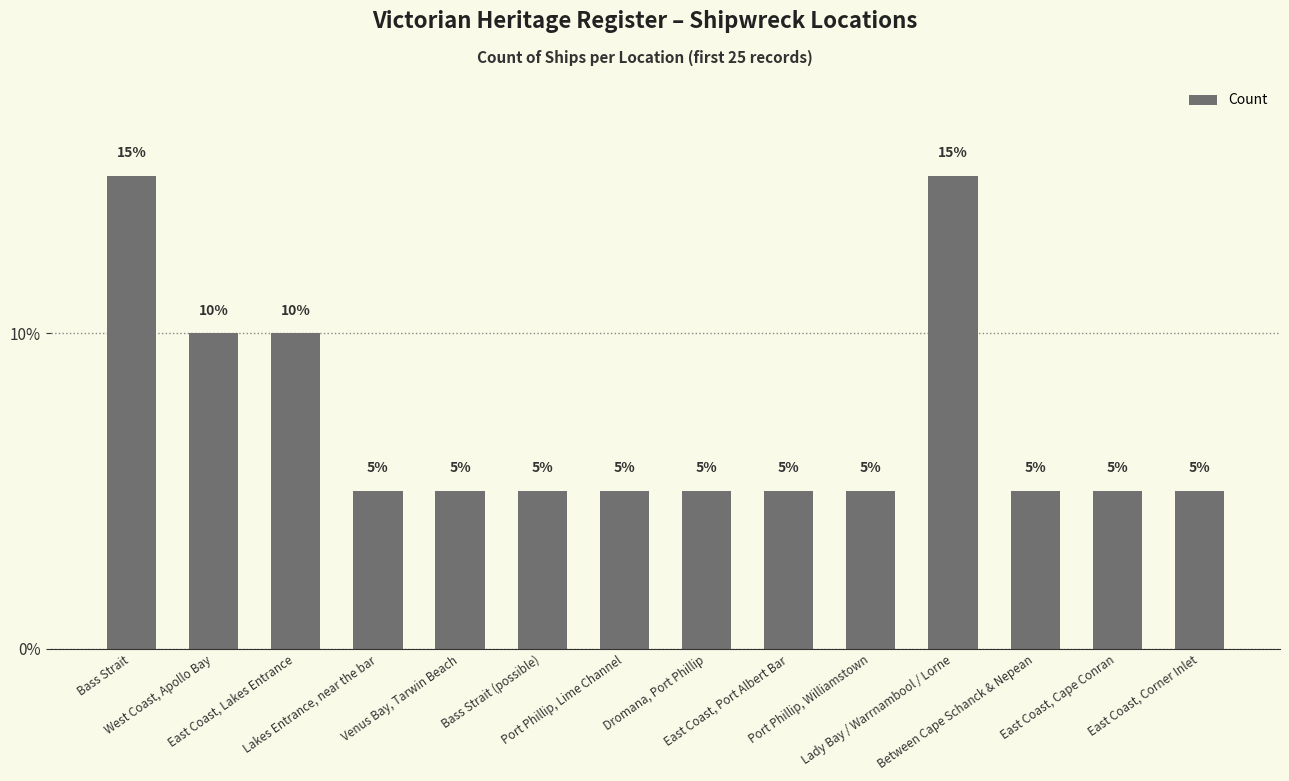

What is the label of the 11th bar from the left?

Lady Bay / Warrnambool / Lorne